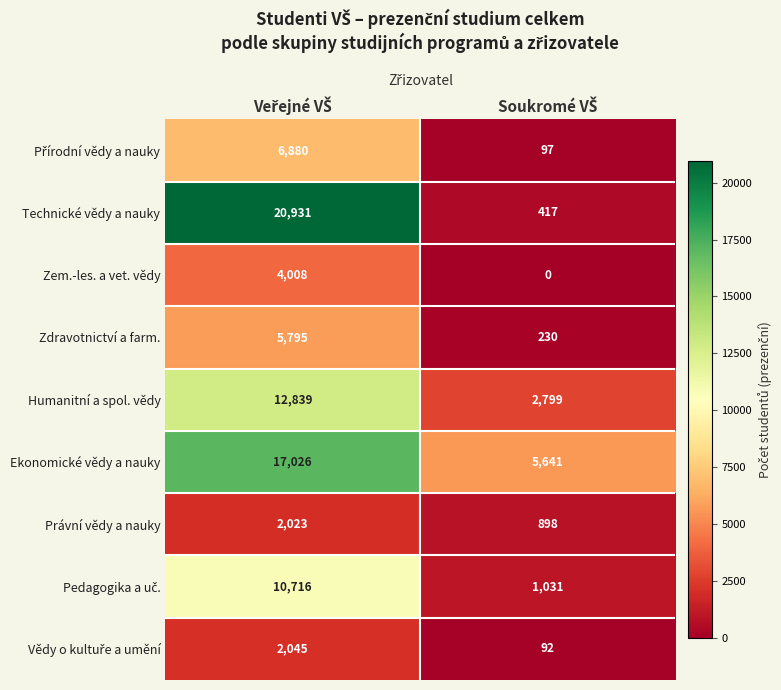

At how many categories does at least one series exceed 18195?

1